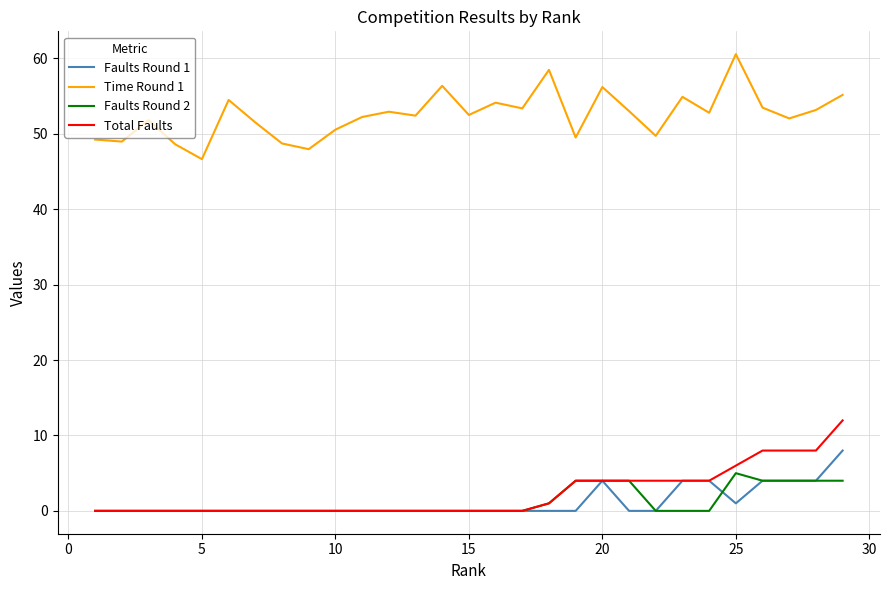

List the series in order of their peak value, highest first.

Time Round 1, Total Faults, Faults Round 1, Faults Round 2